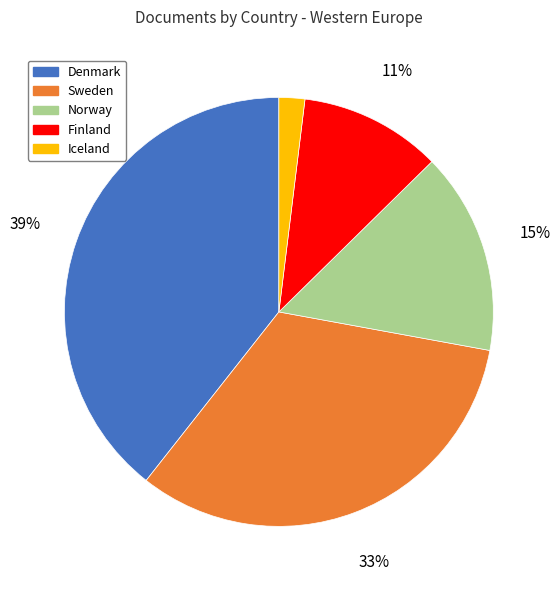

Is there any slice that represents more than half of the pie?

No